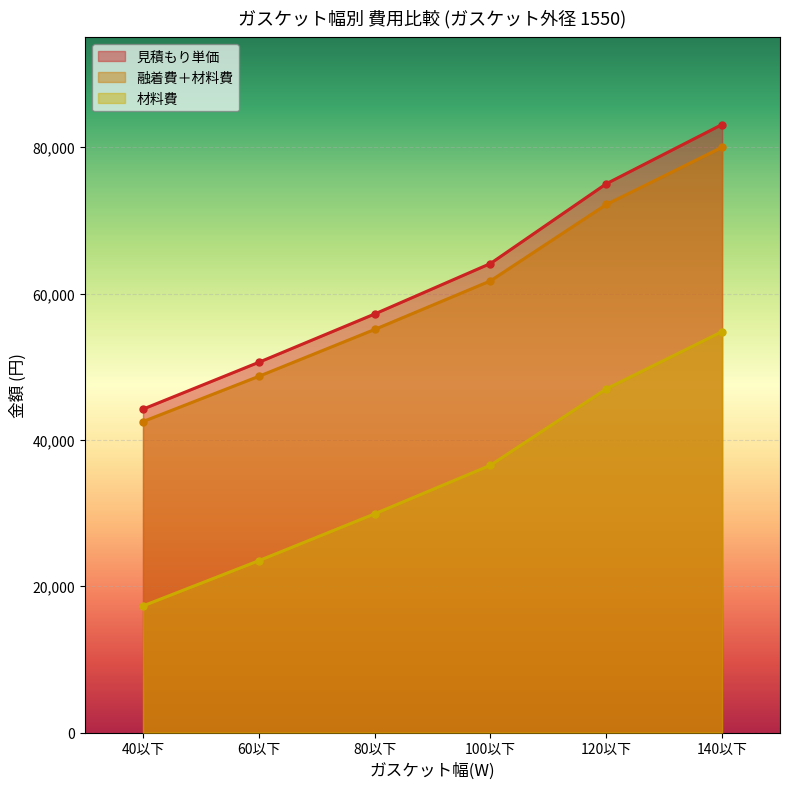

What is the label of the 3rd point from the right?

100以下